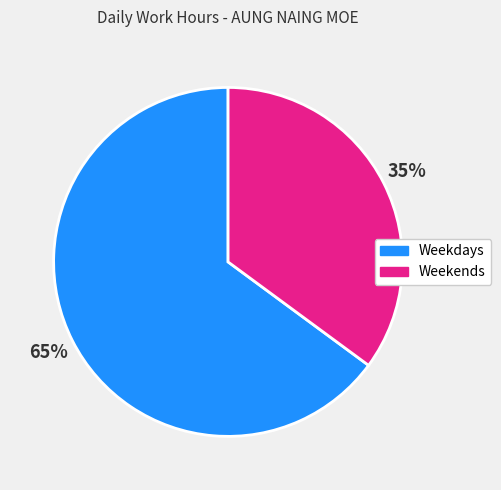

To the nearest percent, what is the difference between the largest and smallest slice percentages?

30%